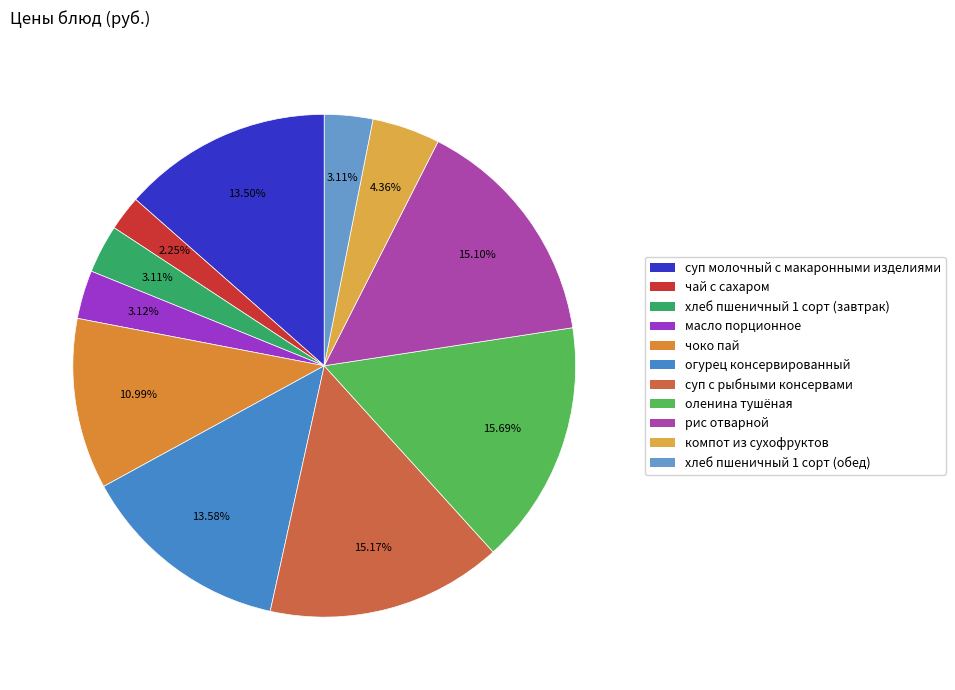

Is чоко пай the majority of the pie?

No